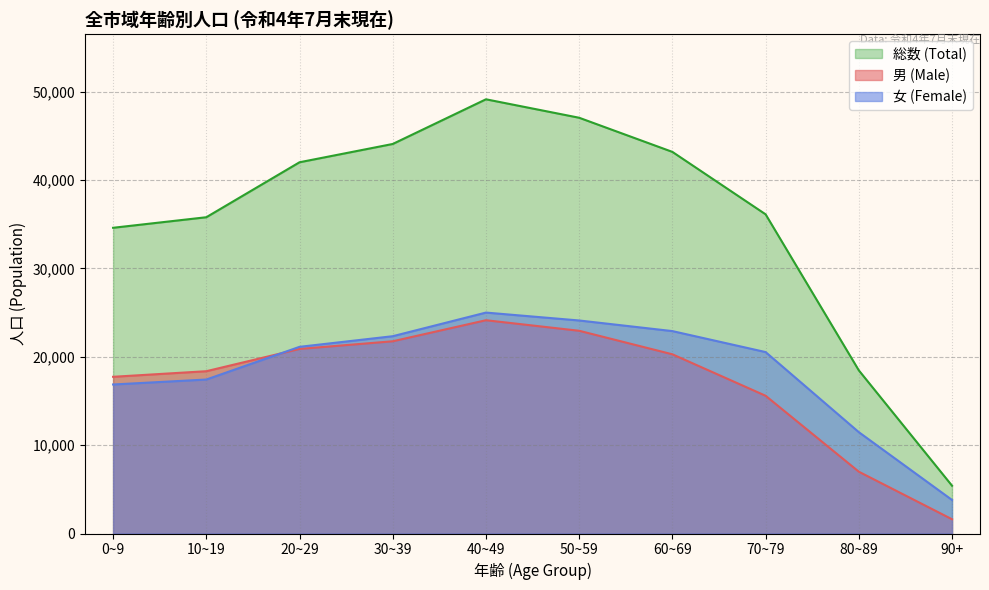

What is the minimum value for 男 (Male)?

1612